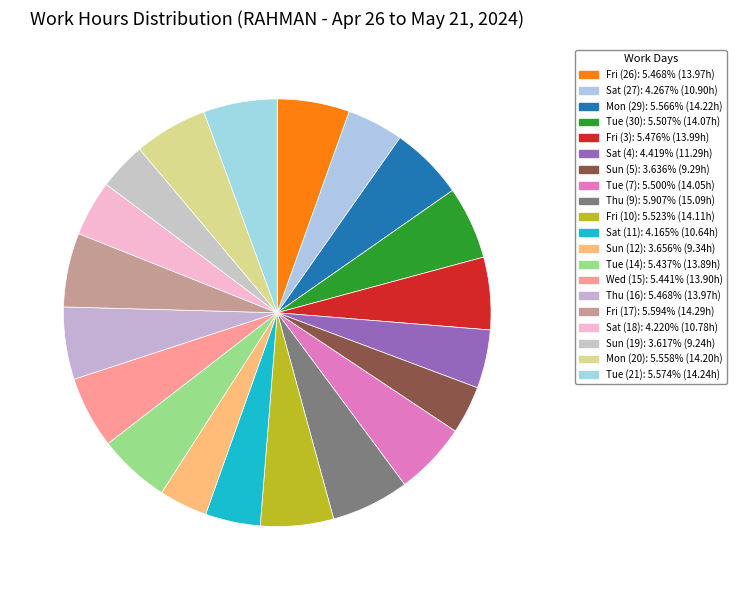

The Fri (3) slice represents 1% of the pie. True or false?

False